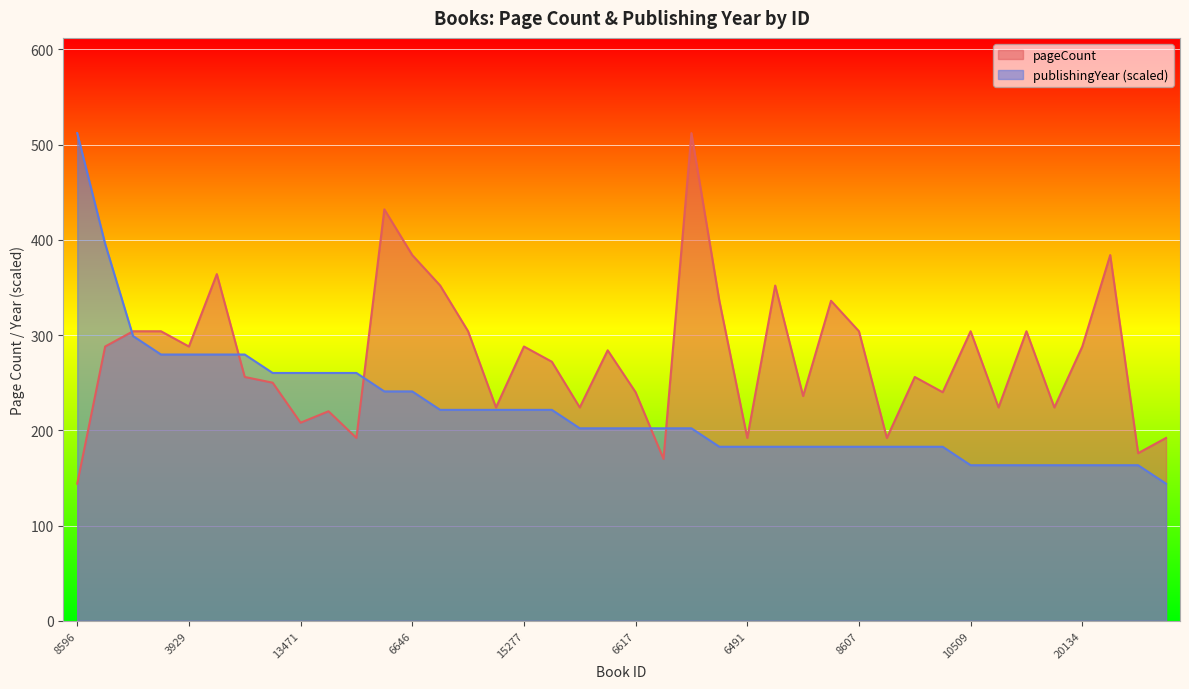

At how many categories does at least one series exceed 323?

11